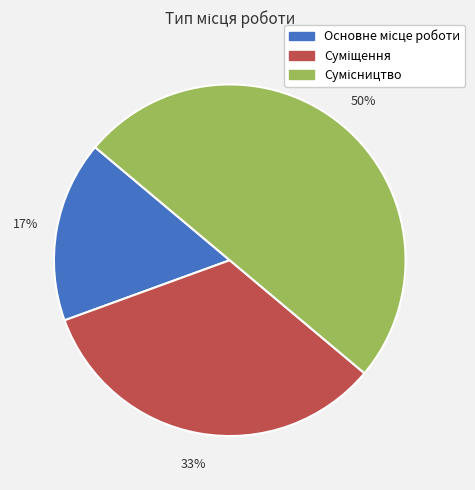

To the nearest percent, what is the average slice percentage?

33%